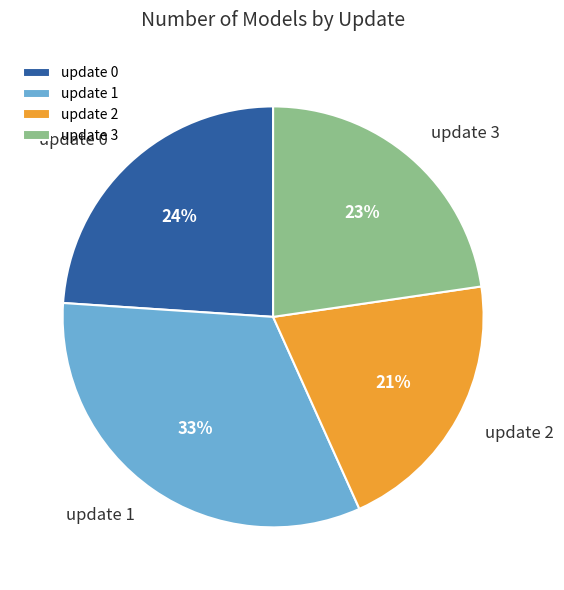

Is the sum of update 1 and update 0 greater than half?

Yes